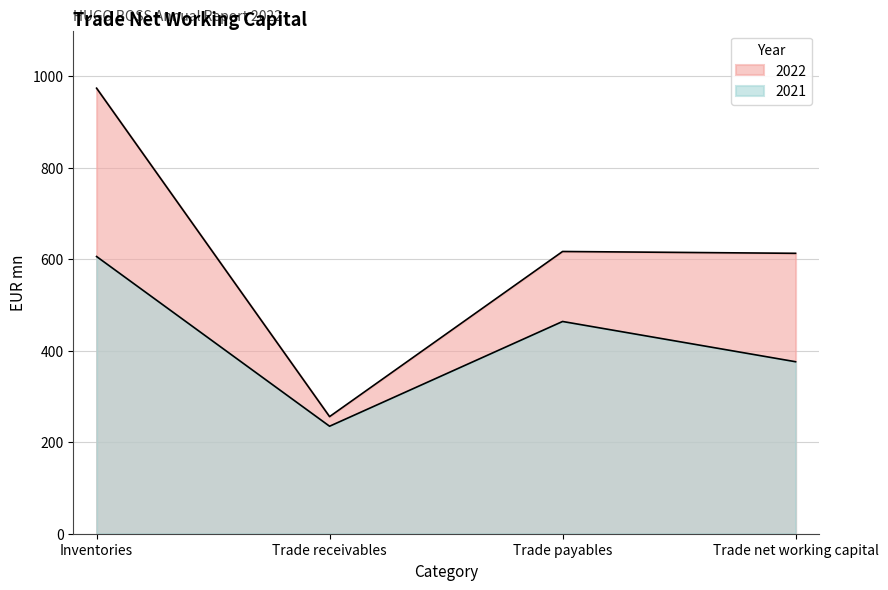

The 2021 series shows 1028 at Inventories. True or false?

False